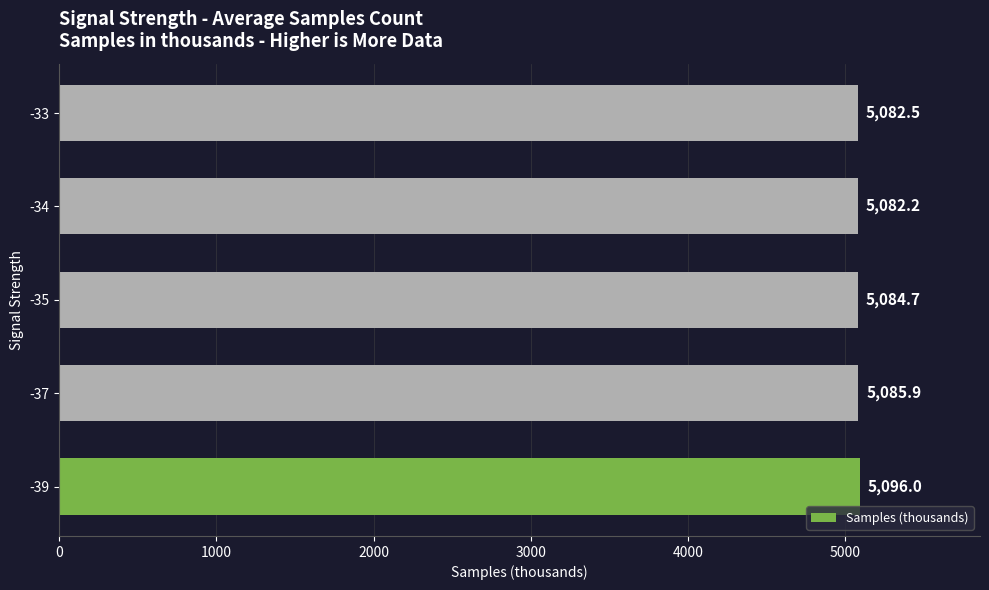

Rank the categories by value from highest to lowest.

-39, -37, -35, -33, -34